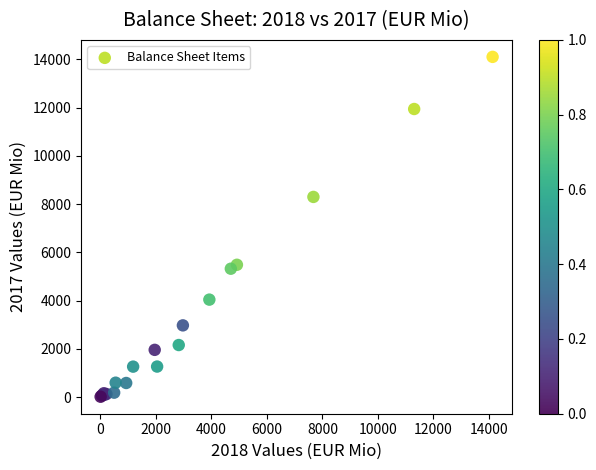

What Y value in the scatter plot is closest to 7058?

8297.1